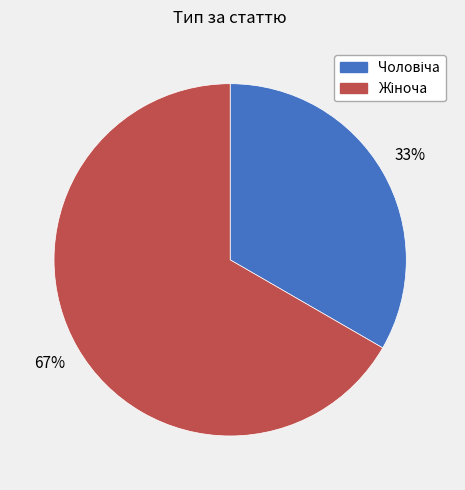

To the nearest percent, what is the average slice percentage?

50%